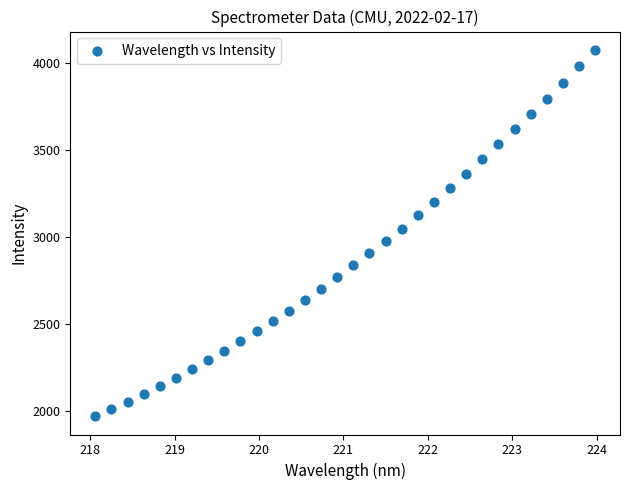

What is the range of Y values (max minus min)?

2105.0